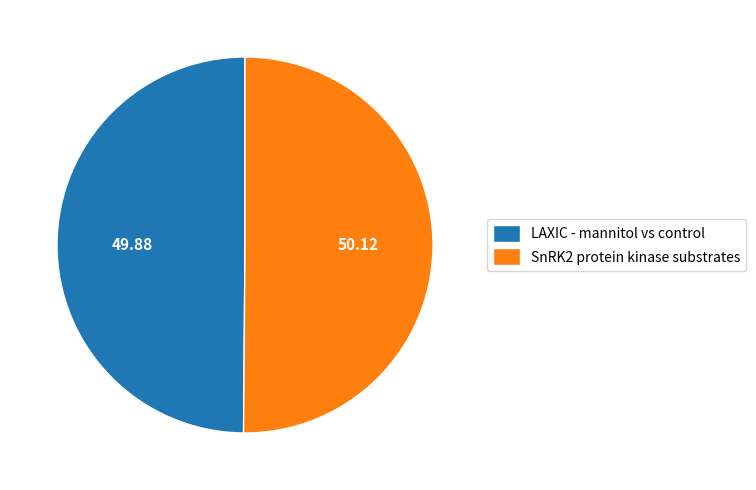

Is the sum of LAXIC - mannitol vs control and SnRK2 protein kinase substrates greater than half?

Yes